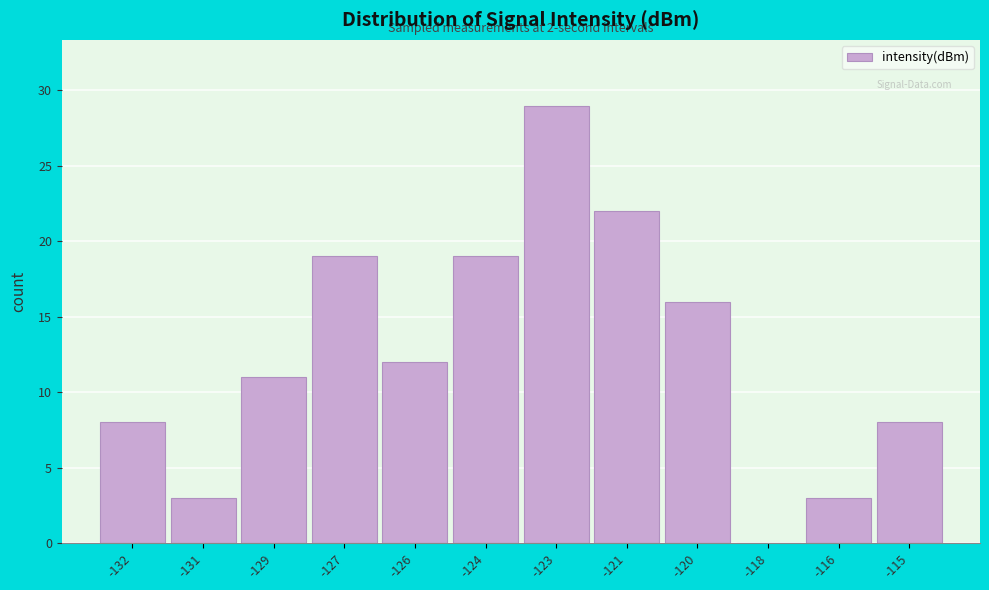

Reading right to left, extract all data points from this chart.

-115=8	-116=3	-118=0	-120=16	-121=22	-123=29	-124=19	-126=12	-127=19	-129=11	-131=3	-132=8